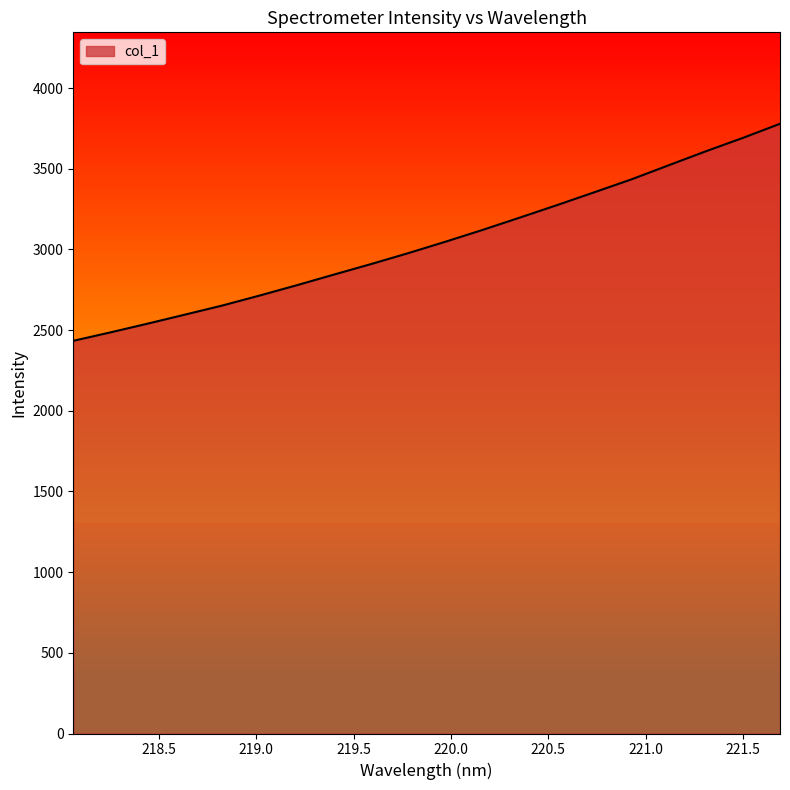

What is the greatest value displayed?

3778.8